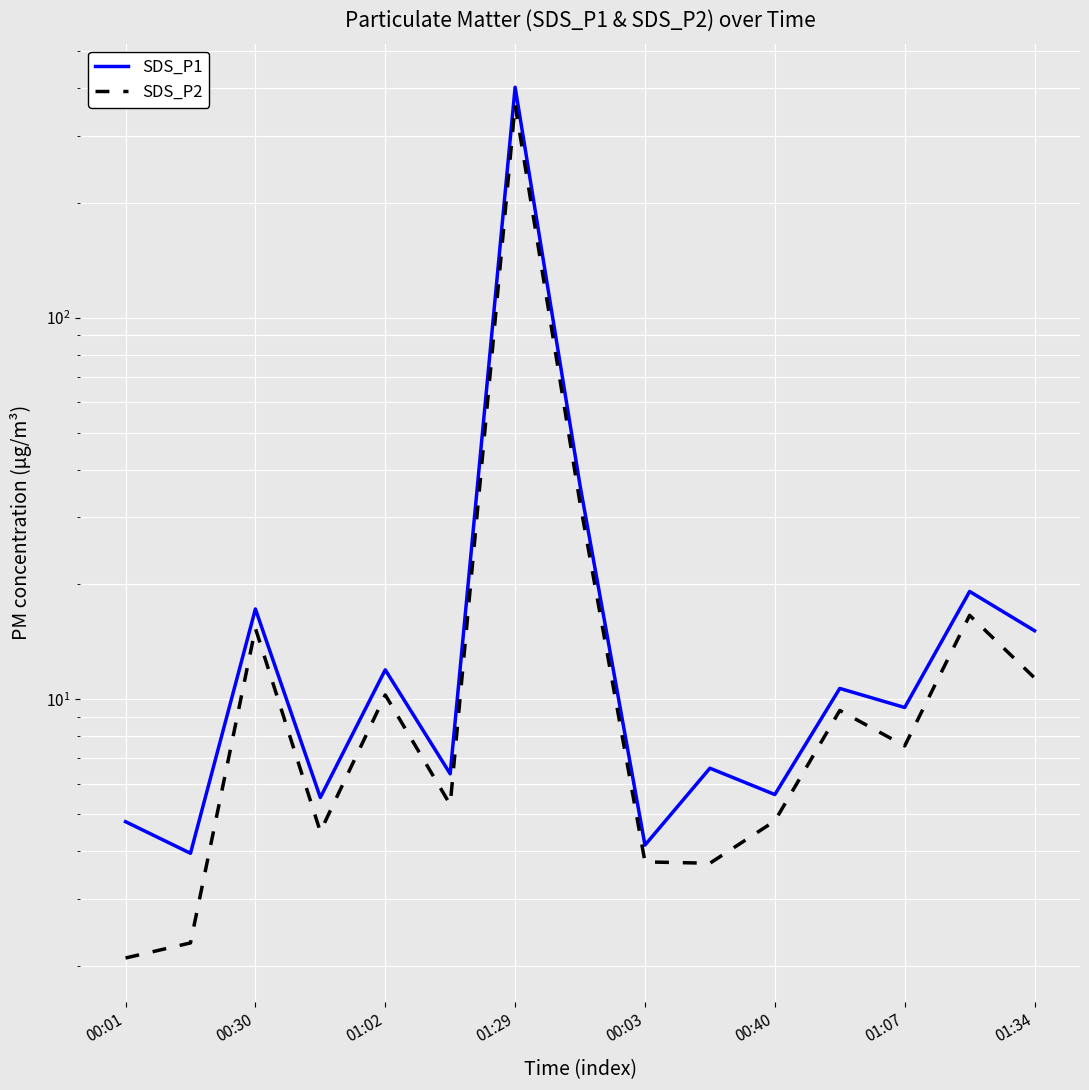

Rank the series by their maximum value, from lowest to highest.

SDS_P2, SDS_P1